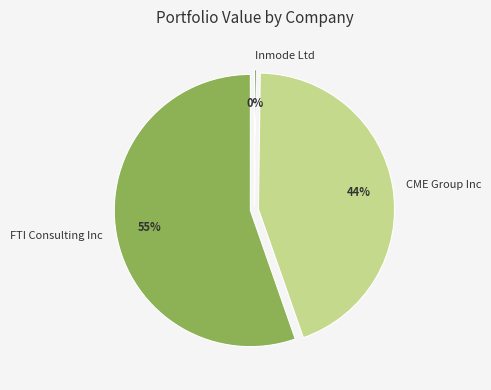

Between CME Group Inc and Inmode Ltd, which is larger?

CME Group Inc